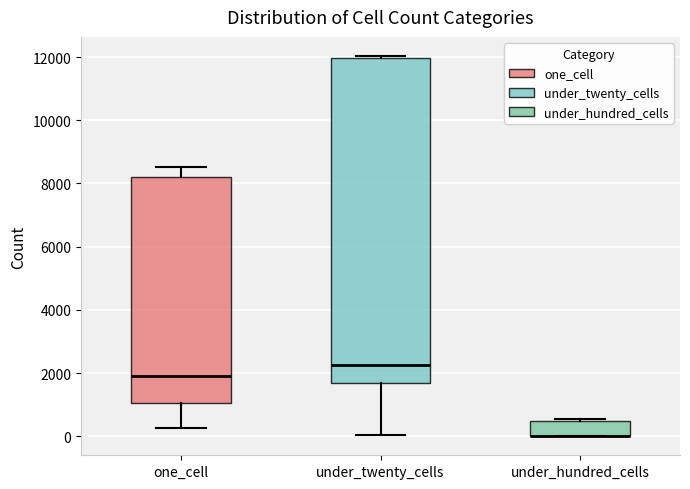

Reading left to right, read every box against the y-axis: the position of its median line, the range the box covers, and the ends of its whiskers. The values are not printed on the chart, so give them approximately, as read against the axis.

one_cell: median 1800, box 1000 to 8200, whiskers 200 to 8600
under_twenty_cells: median 2200, box 1600 to 12000, whiskers 0 to 12000 (just above the box's upper edge)
under_hundred_cells: median 0 (drawn on the box's lower edge), box 0 to 400, whiskers 0 to 600